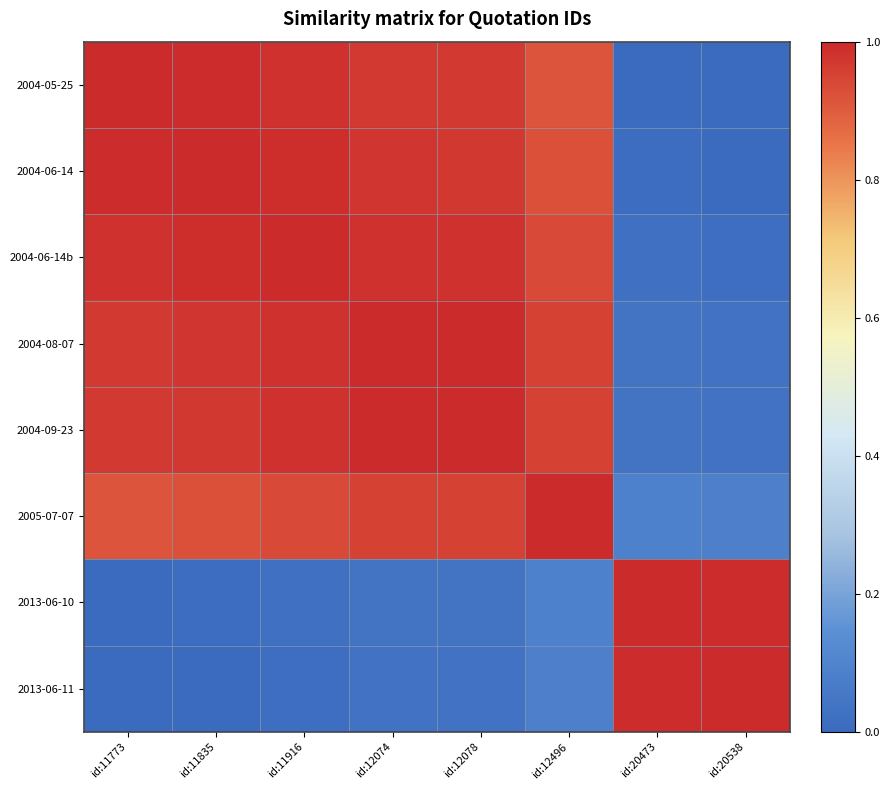

Reading left to right, list all the values displayed in this chart.

2004-05-25: id:11773=1.0	id:11835=1.0	id:11916=1.0	id:12074=1.0	id:12078=1.0	id:12496=0.9	id:20473=0.0	id:20538=0.0
2004-06-14: id:11773=1.0	id:11835=1.0	id:11916=1.0	id:12074=1.0	id:12078=1.0	id:12496=0.9	id:20473=0.0	id:20538=0.0
2004-06-14b: id:11773=1.0	id:11835=1.0	id:11916=1.0	id:12074=1.0	id:12078=1.0	id:12496=0.9	id:20473=0.0	id:20538=0.0
2004-08-07: id:11773=1.0	id:11835=1.0	id:11916=1.0	id:12074=1.0	id:12078=1.0	id:12496=1.0	id:20473=0.0	id:20538=0.0
2004-09-23: id:11773=1.0	id:11835=1.0	id:11916=1.0	id:12074=1.0	id:12078=1.0	id:12496=1.0	id:20473=0.0	id:20538=0.0
2005-07-07: id:11773=0.9	id:11835=0.9	id:11916=0.9	id:12074=1.0	id:12078=1.0	id:12496=1.0	id:20473=0.1	id:20538=0.1
2013-06-10: id:11773=0.0	id:11835=0.0	id:11916=0.0	id:12074=0.0	id:12078=0.0	id:12496=0.1	id:20473=1.0	id:20538=1.0
2013-06-11: id:11773=0.0	id:11835=0.0	id:11916=0.0	id:12074=0.0	id:12078=0.0	id:12496=0.1	id:20473=1.0	id:20538=1.0